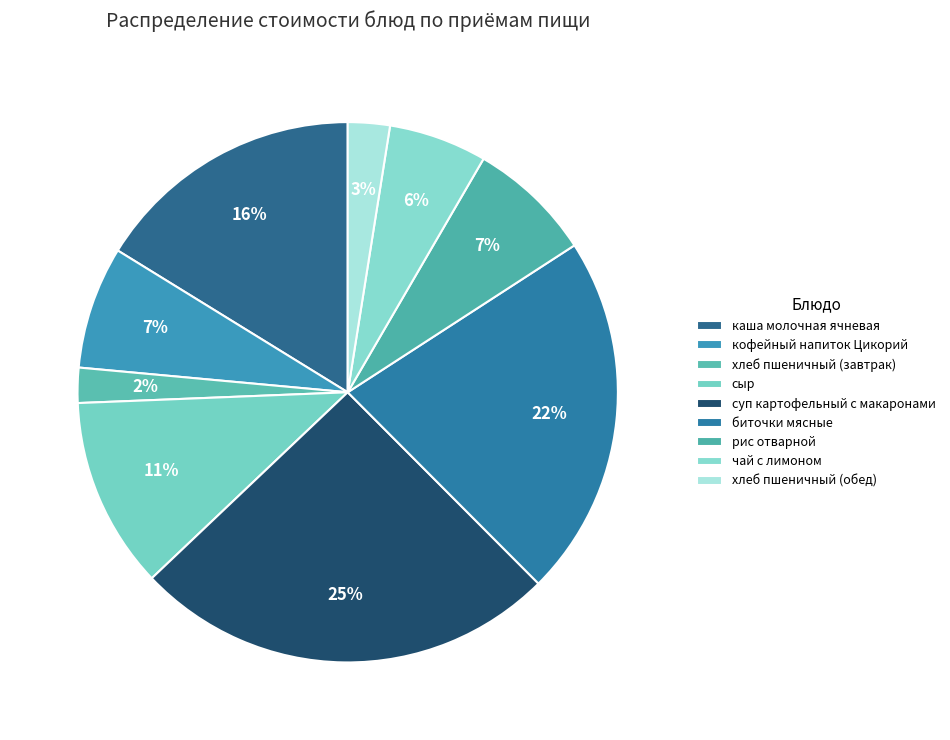

How many slices are in this pie chart?

9